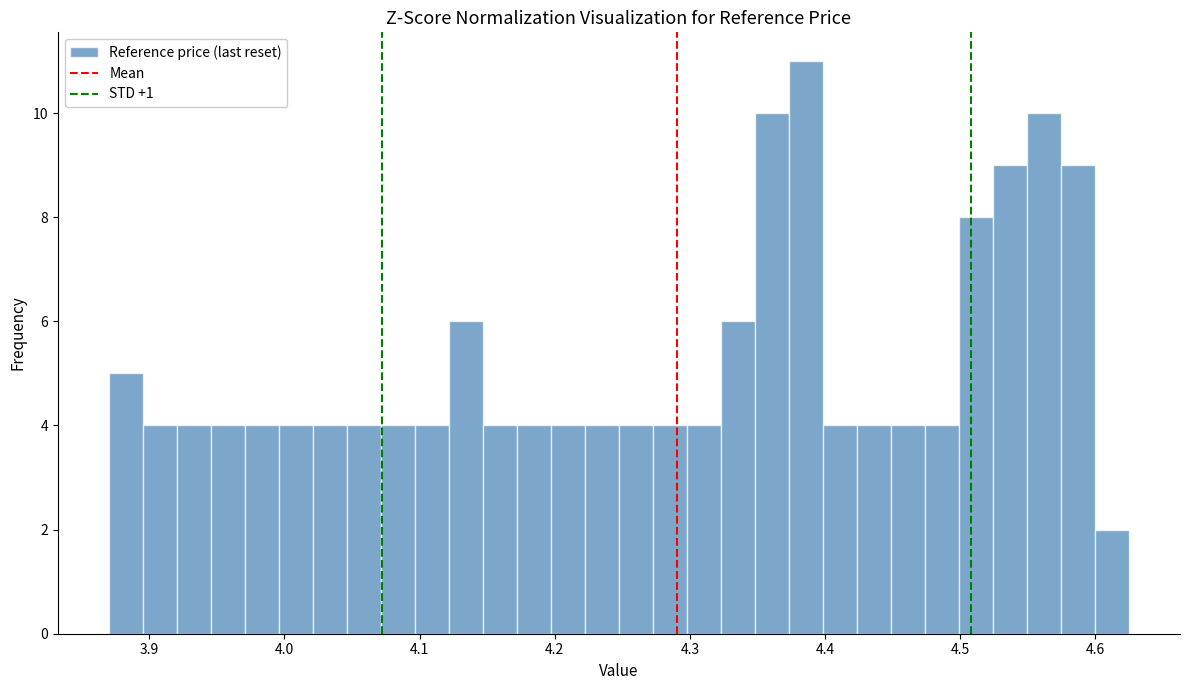

Read against the x-axis, roughly where is the centre of the tallest bar?

4.39